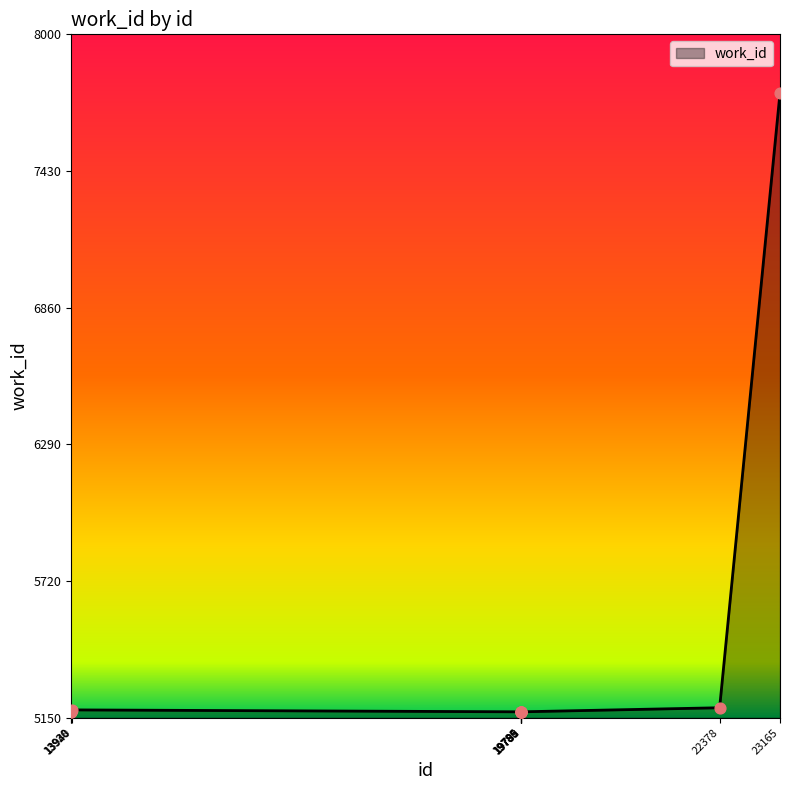

Between 19791 and 19788, which is larger?

19791